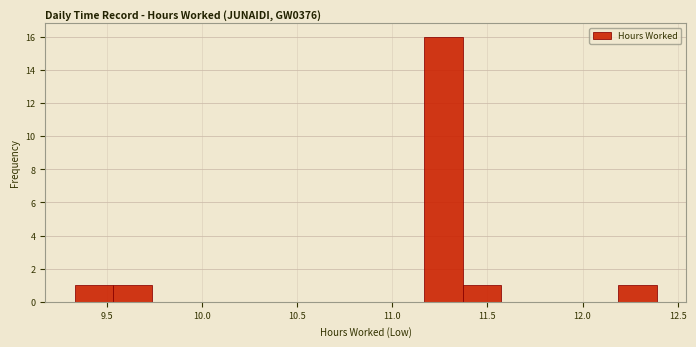

Over which range of the x-axis is the bar tallest?

11.15 to 11.35